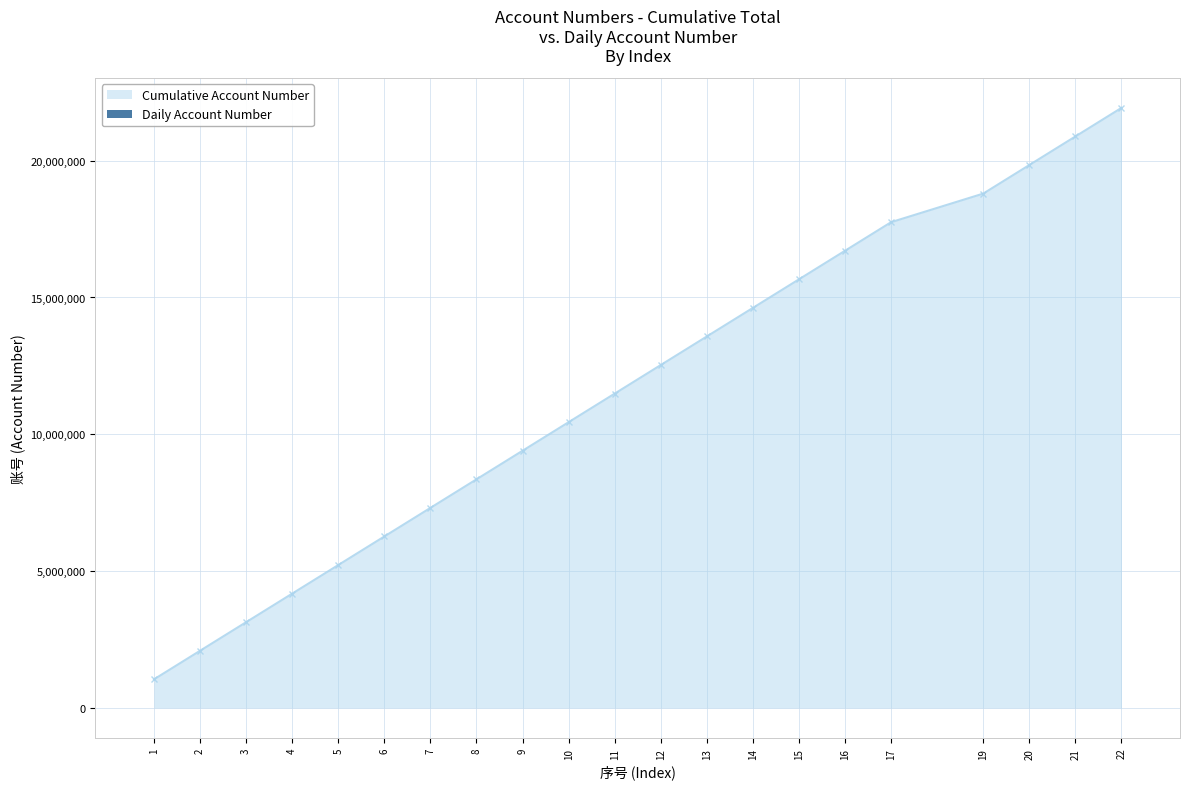

How many bars are there in total?

21